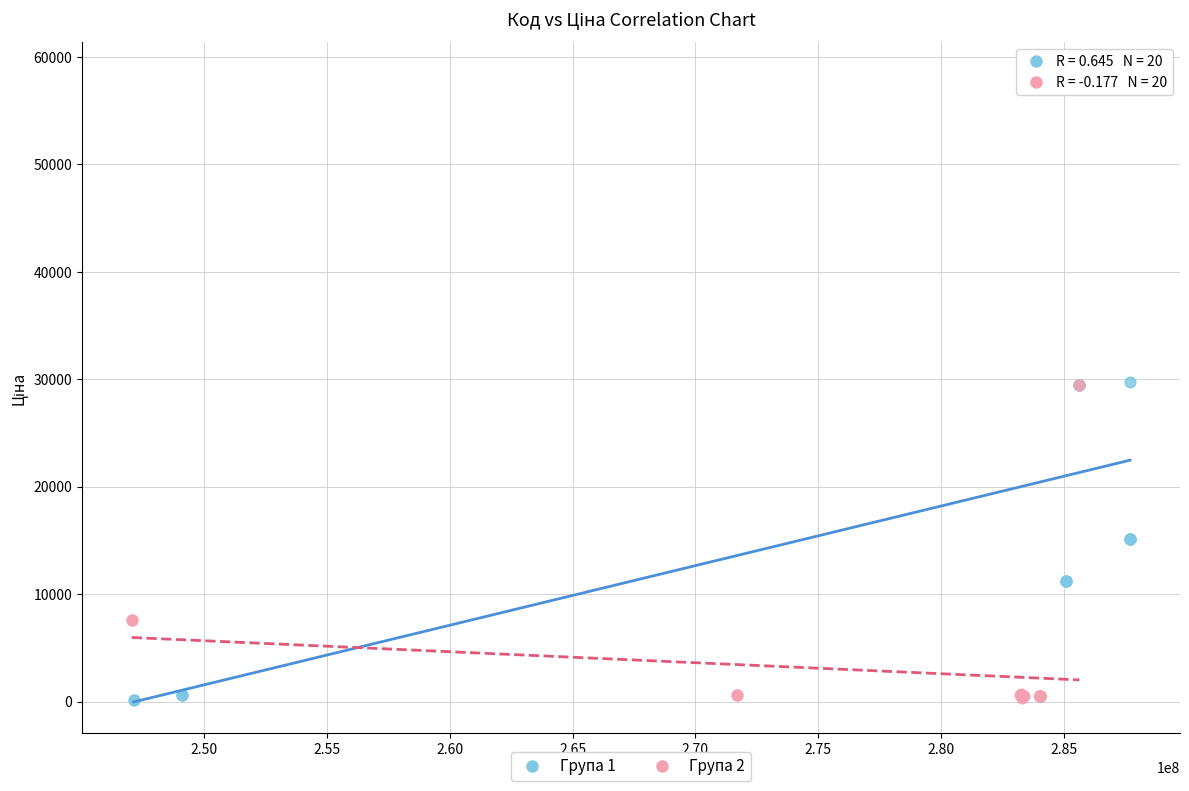

Which series reaches the maximum Y coordinate?

Група 1